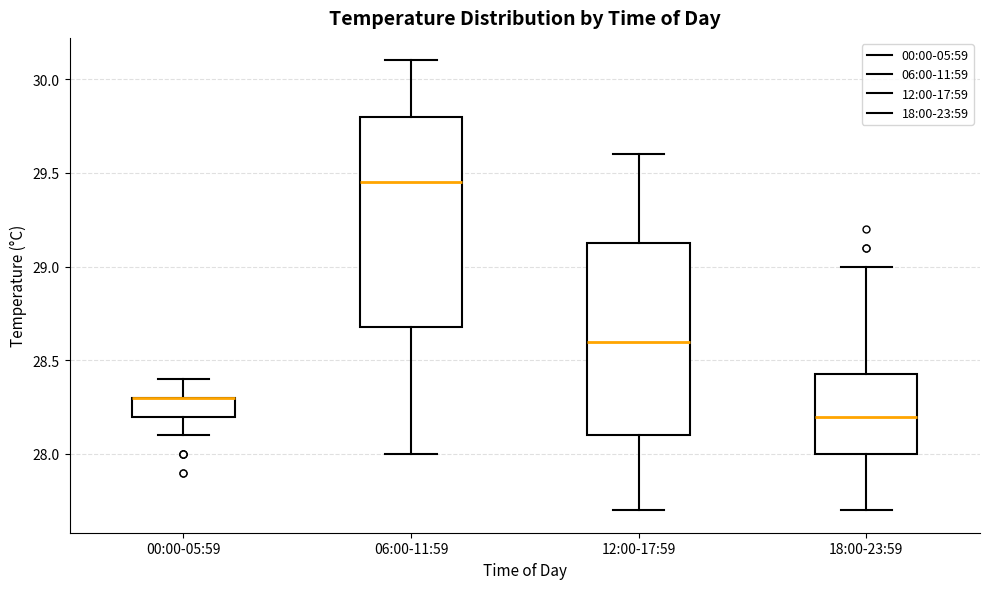

Reading left to right, transcribe this box plot: for each box, give where its median line is, the range the box spans, and where its two whiskers end, as read against the y-axis. The values are not printed on the chart, so give them approximately, as read against the axis.

00:00-05:59: median 28.30 (drawn on the box's upper edge), box 28.20 to 28.30, whiskers 28.10 to 28.40
06:00-11:59: median 29.45, box 28.70 to 29.80, whiskers 28.00 to 30.10
12:00-17:59: median 28.60, box 28.10 to 29.15, whiskers 27.70 to 29.60
18:00-23:59: median 28.20, box 28.00 to 28.45, whiskers 27.70 to 29.00